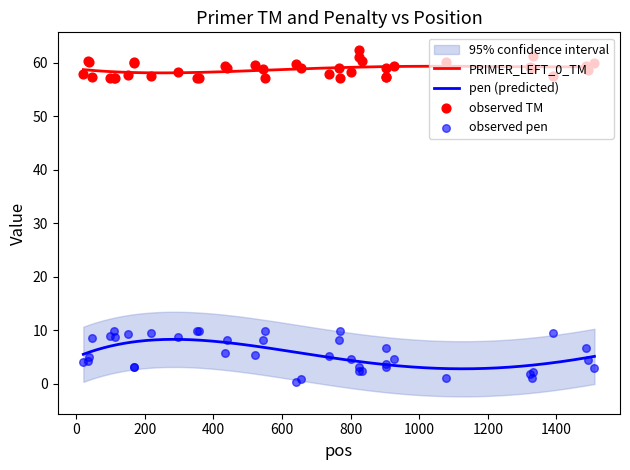

Which series contains the highest Y value?

PRIMER_LEFT_0_TM